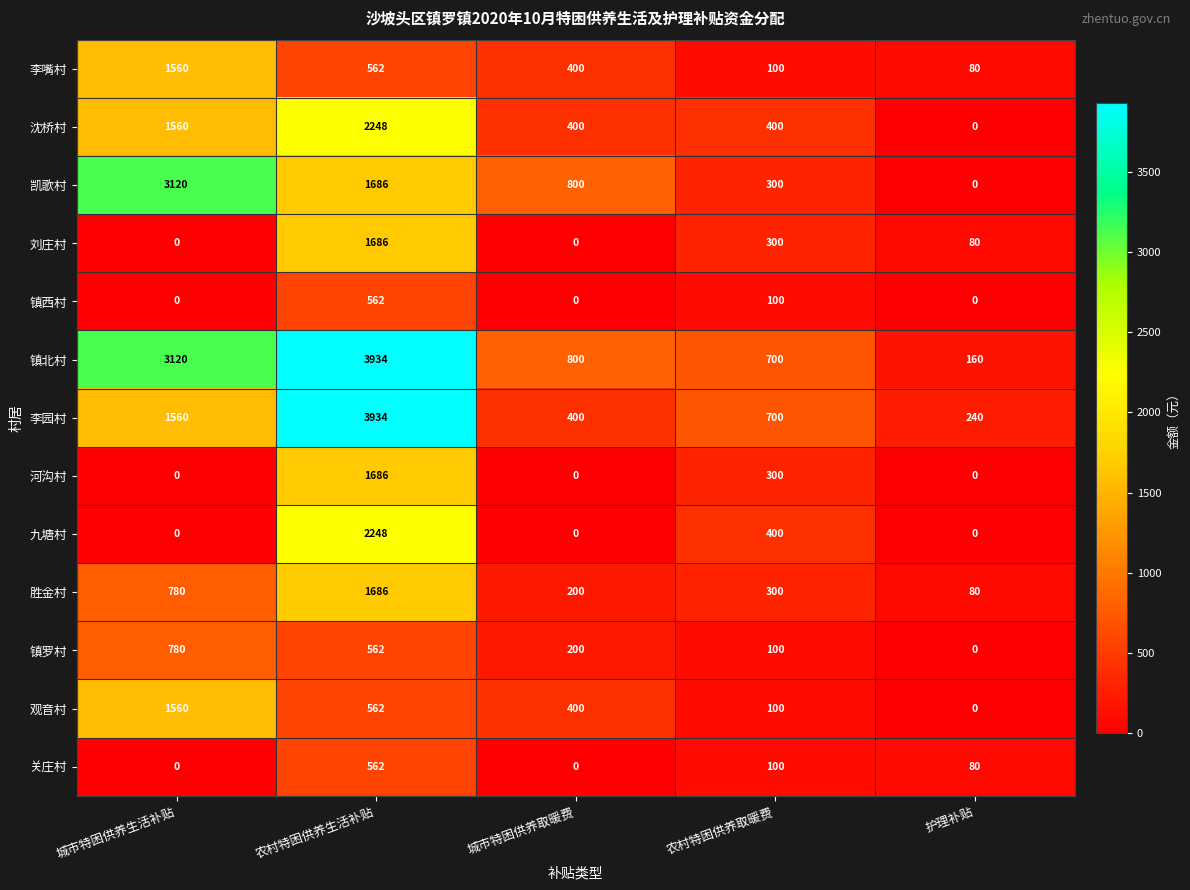

What is the sum of the 沈桥村 values at 城市特困供养取暖费 and 城市特困供养生活补贴?

1960